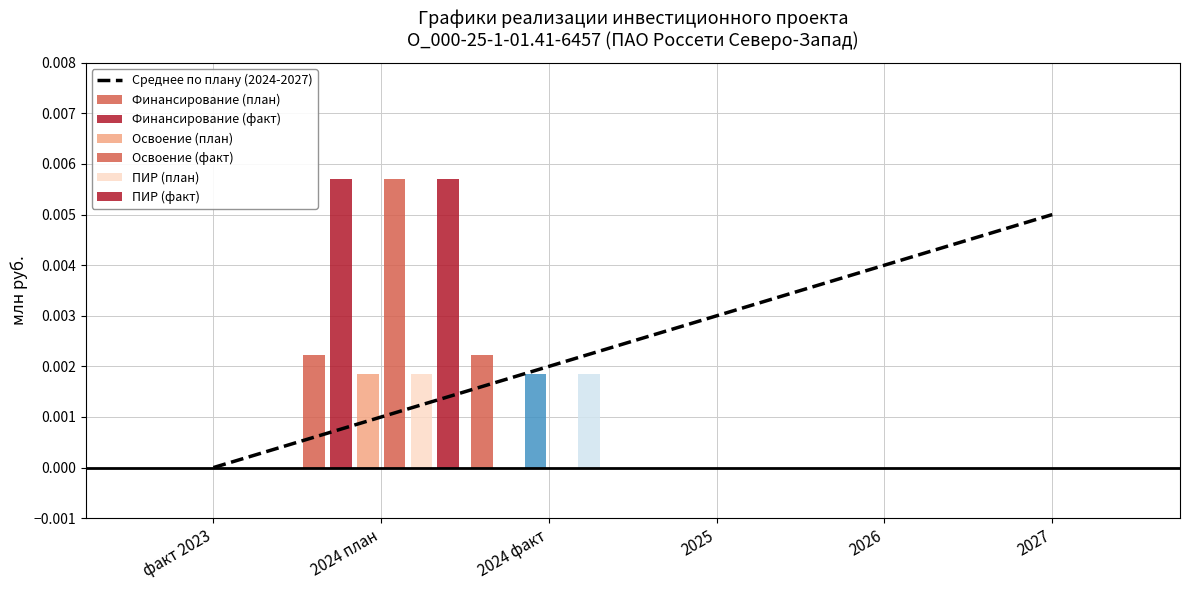

How many Освоение (план) values are between 0 and 1?

6